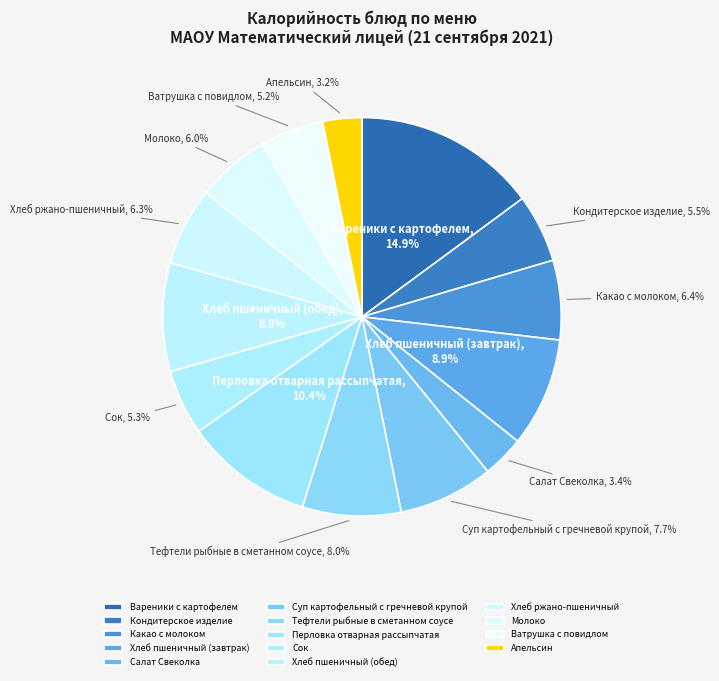

Approximately how many times larger is the value at Хлеб ржано-пшеничный compared to Сок?

1.2